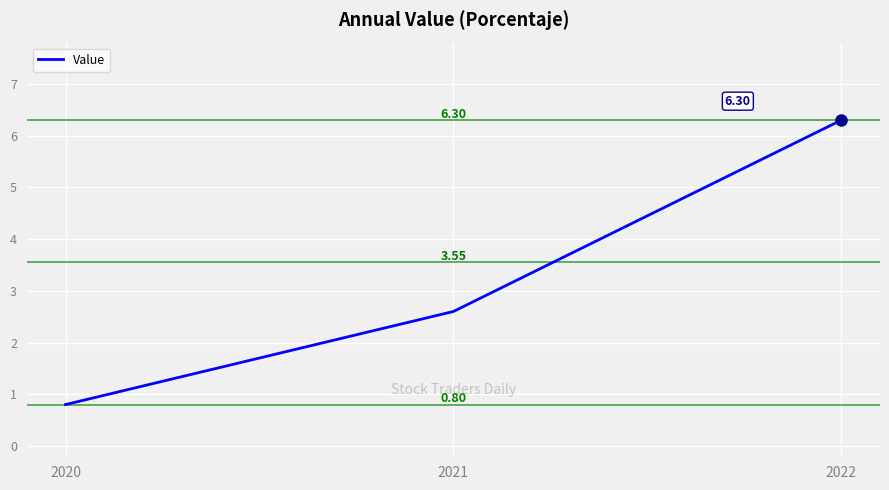

At which label does the data first exceed 2?

2021